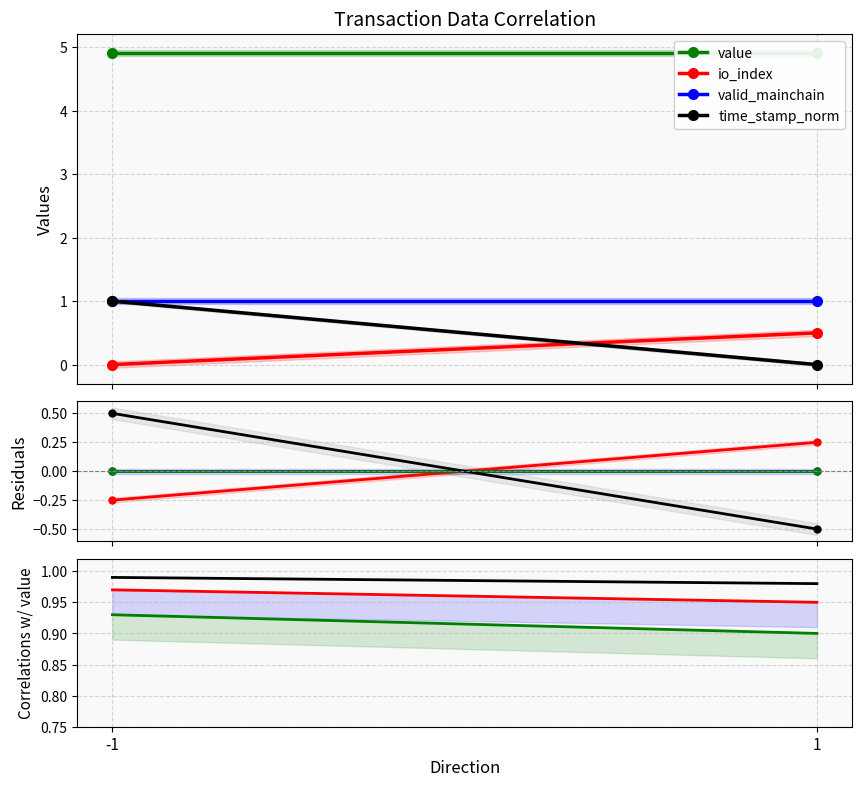

At which label does value reach its minimum?

1